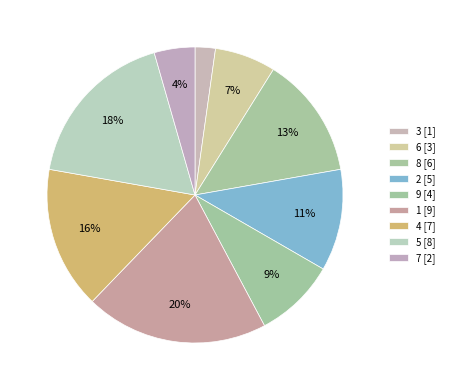

How many slices are in this pie chart?

9